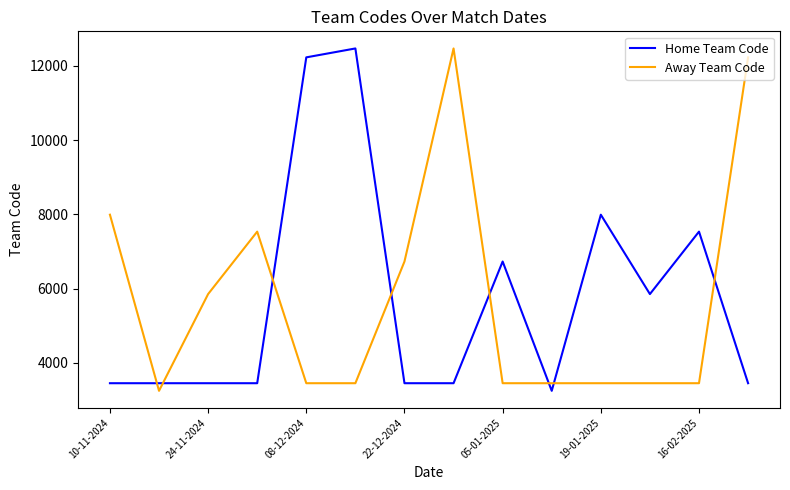

What is the difference between the maximum and second lowest values in the Home Team Code series?

9017